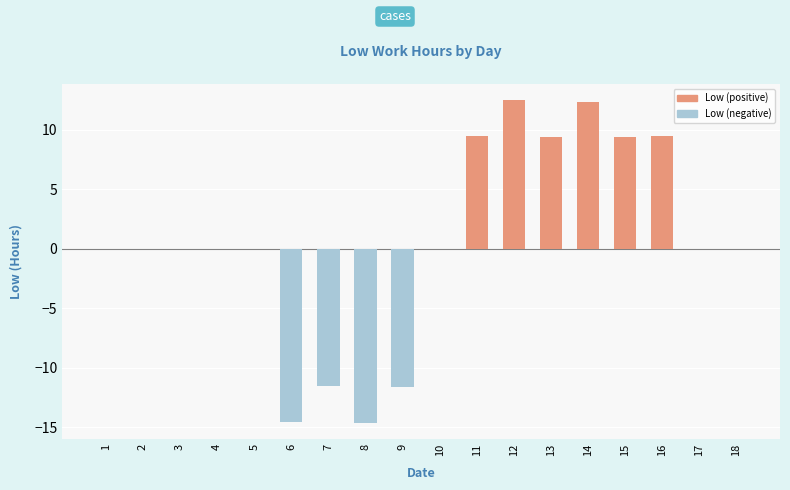

Are the bars grouped side by side (vs. stacked)?

No